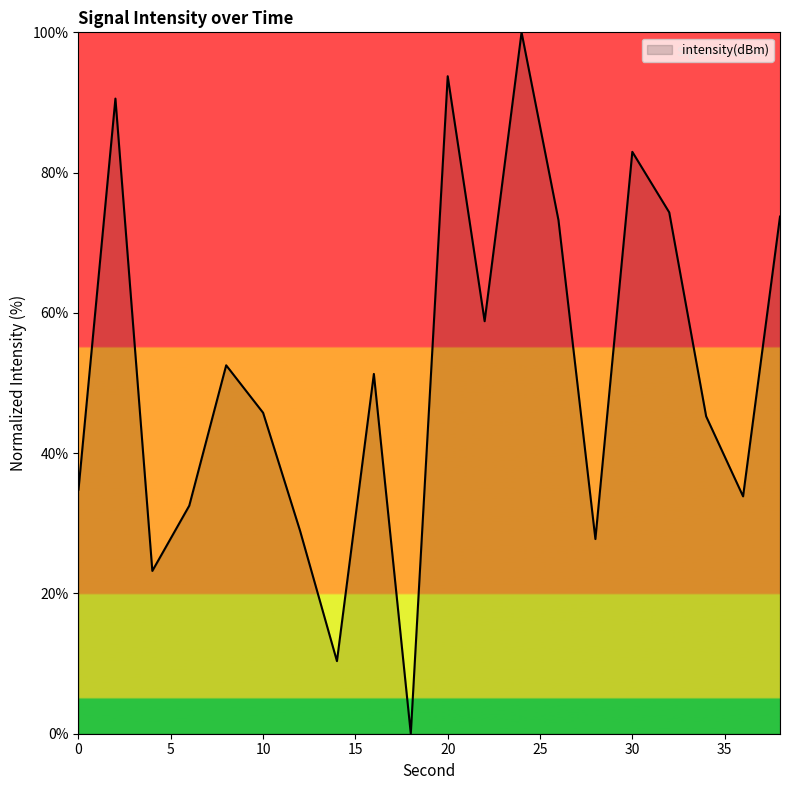

What is the greatest value displayed?

100.0